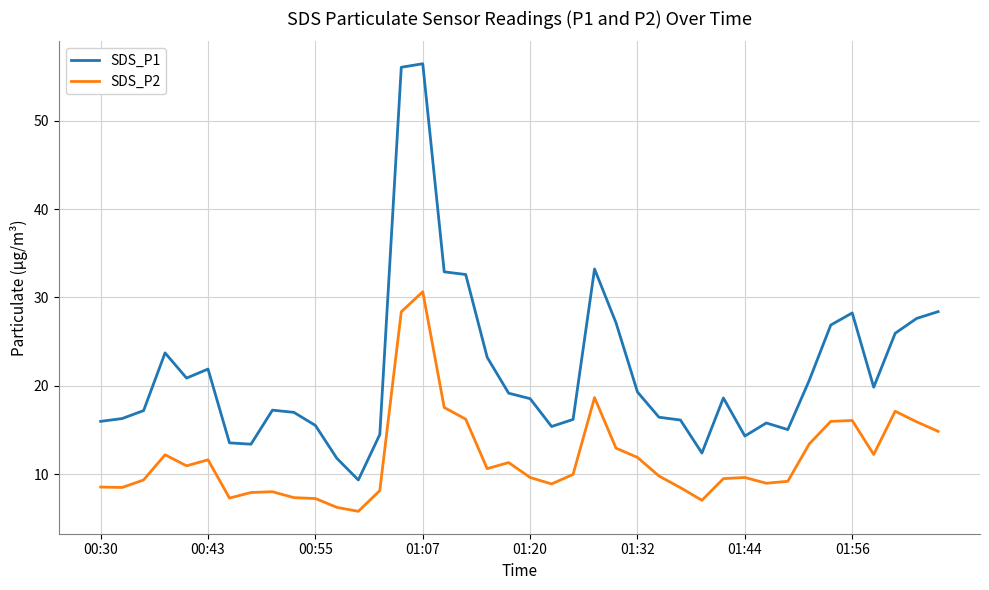

True or false: SDS_P2 and SDS_P1 intersect in this chart.

False